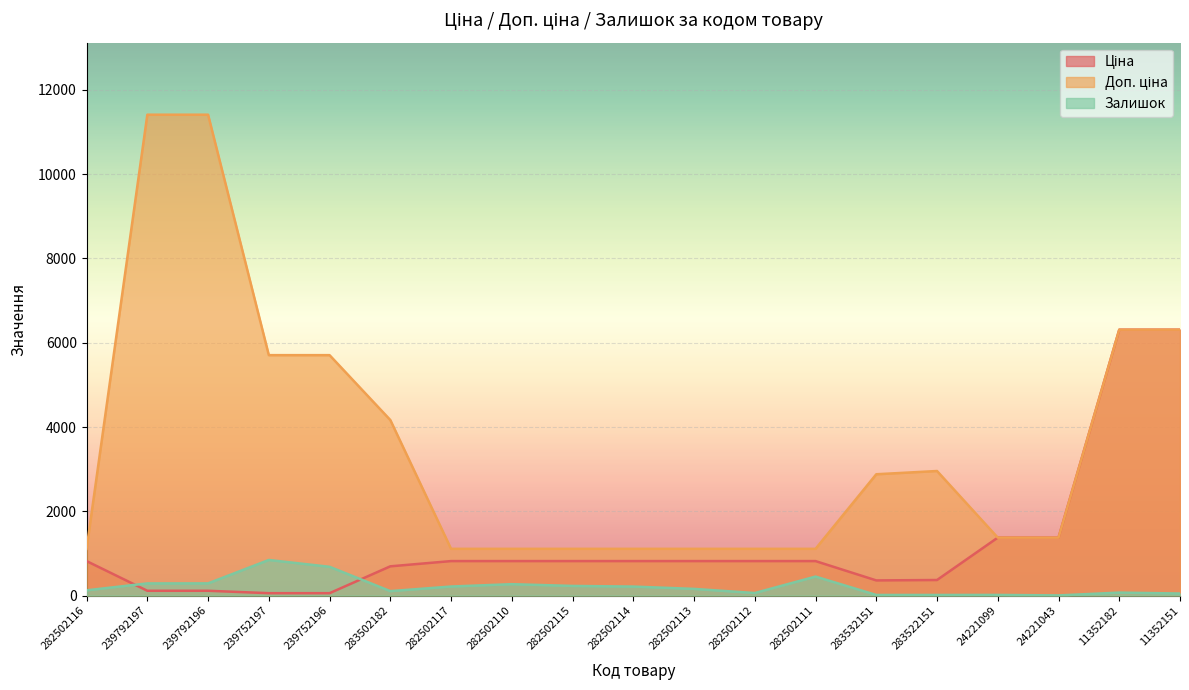

What is the total value across all series at 239752197?

6607.1